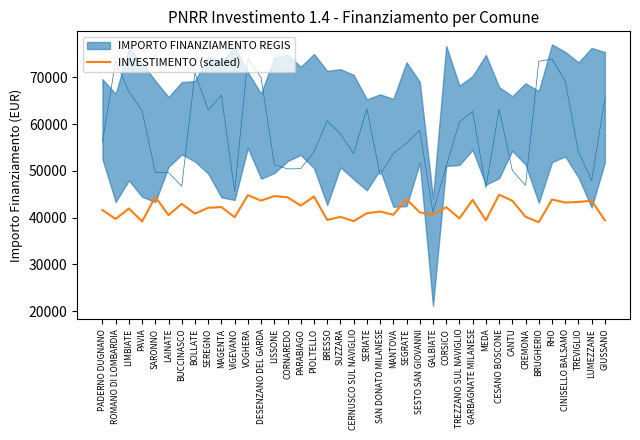

At which label is the value closest to 41953?

LIMBIATE